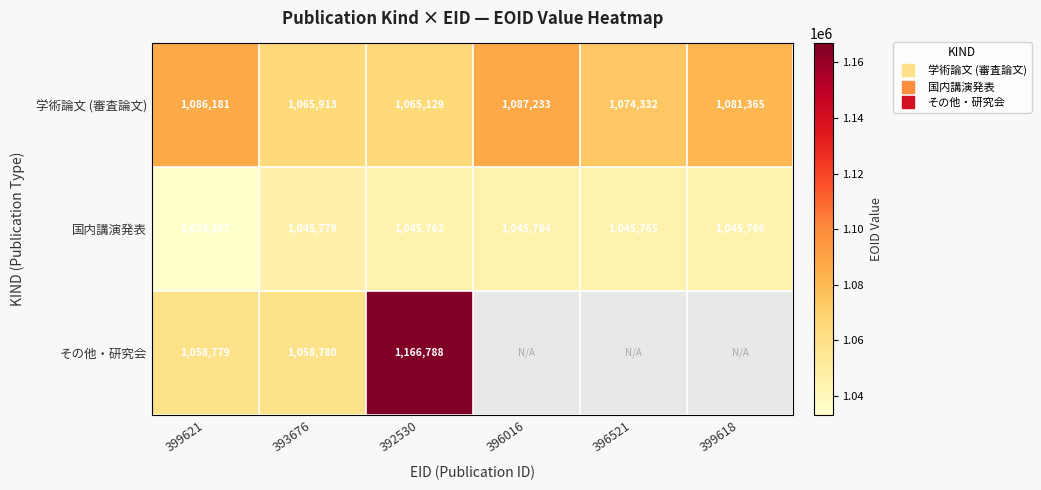

How many data points in 学術論文 (審査論文) are less than 1081365?

3